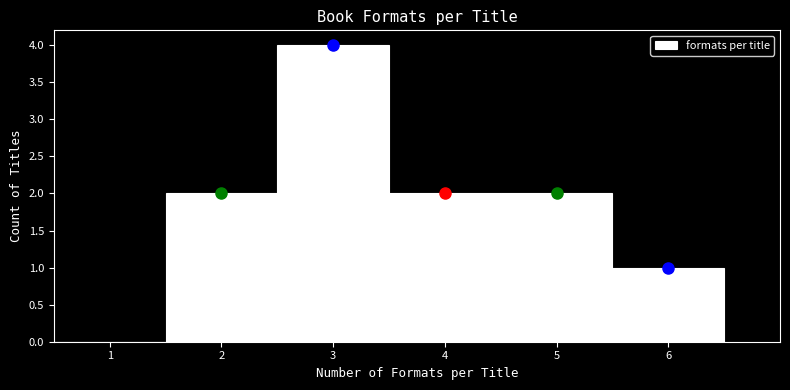

How tall is the bar that spans 2.5 to 3.5 on the x-axis? The values are not printed on the chart, so give them approximately, as read against the axis.

4